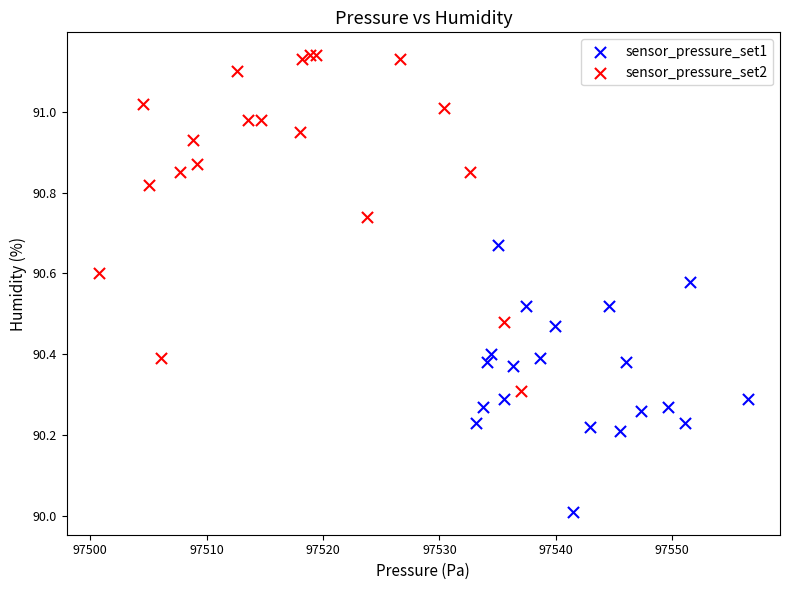

Which series contains the highest Y value?

sensor_pressure_set2